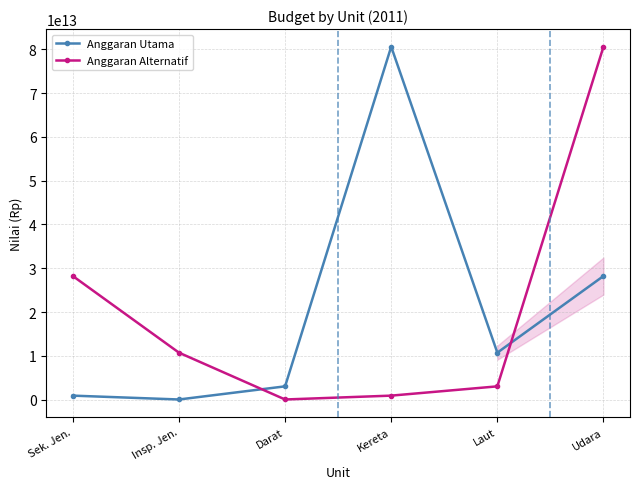

What is the sum of all Anggaran Utama values?

123467927865252